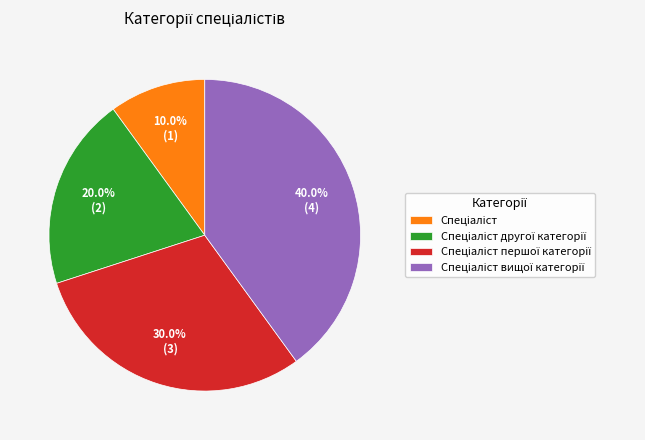

Is there any slice that represents more than half of the pie?

No